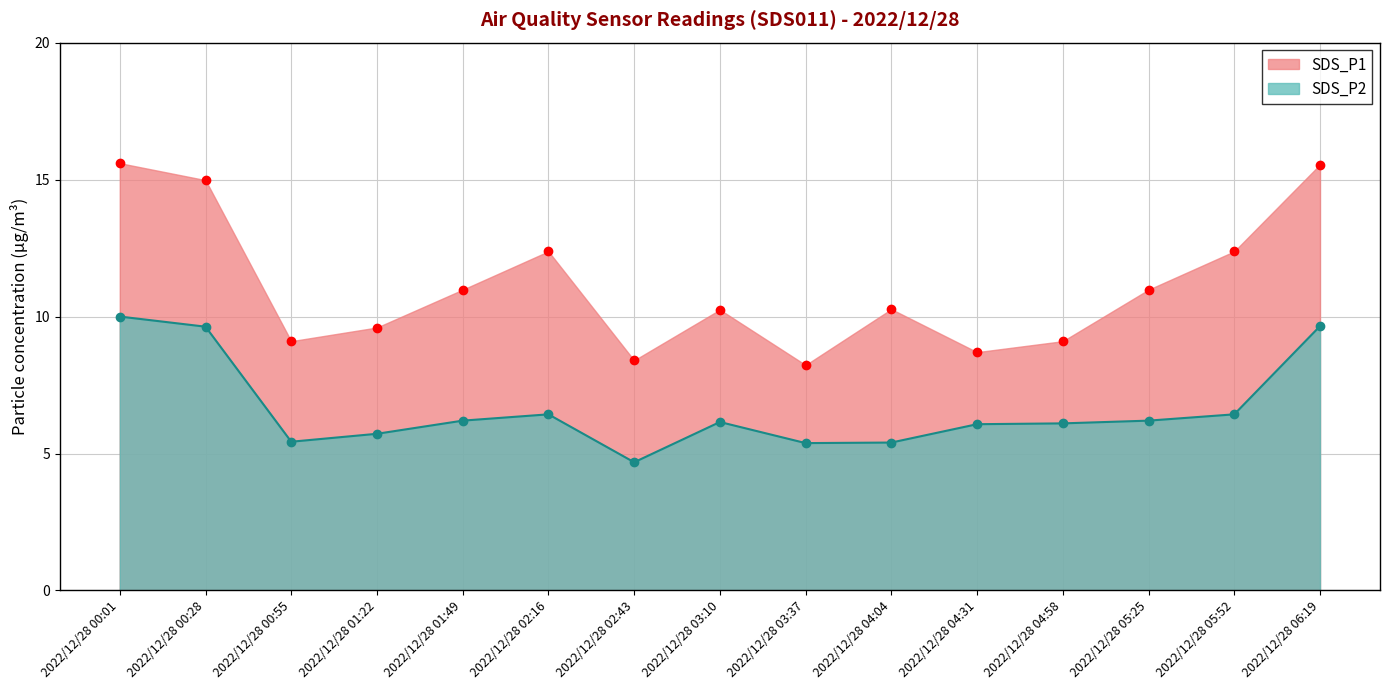

Which series has the largest range (max minus min)?

SDS_P1